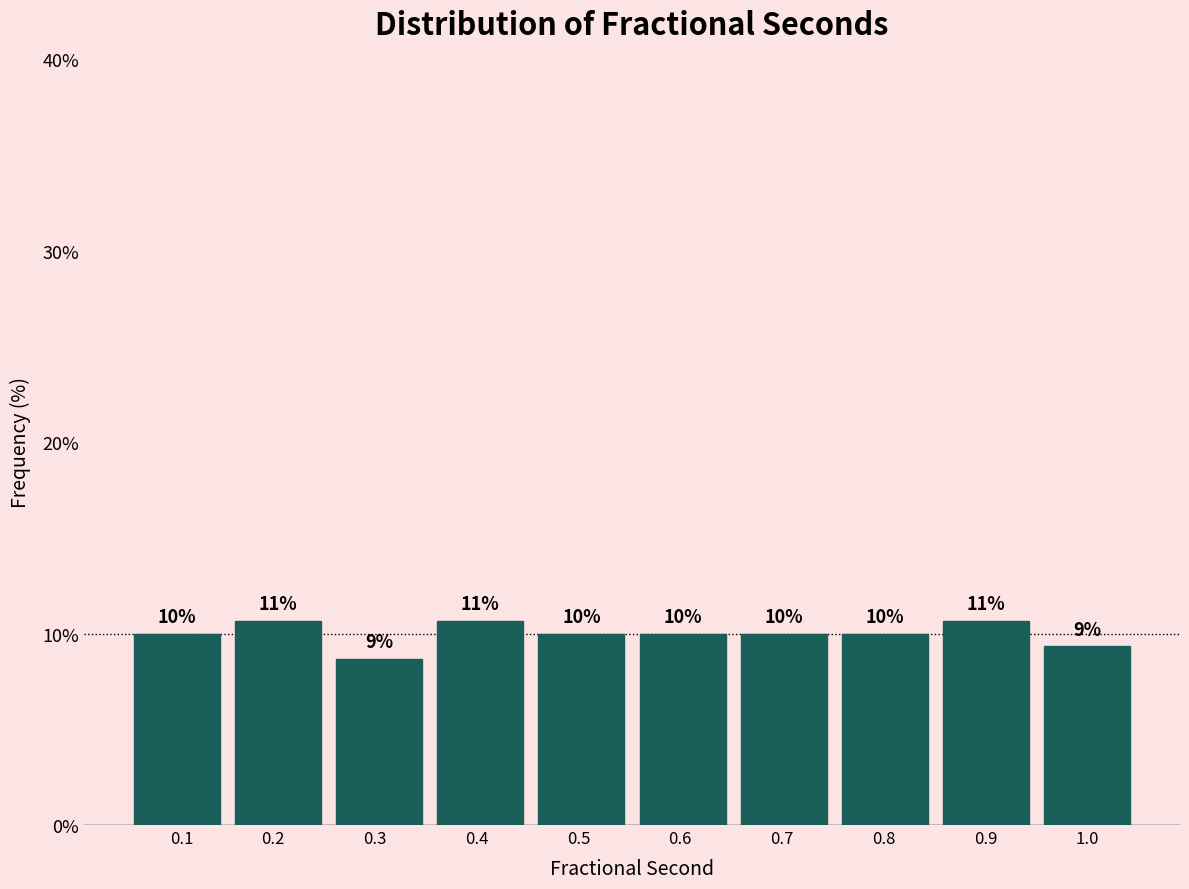

What is the value of the 7th bar from the left?

10.0